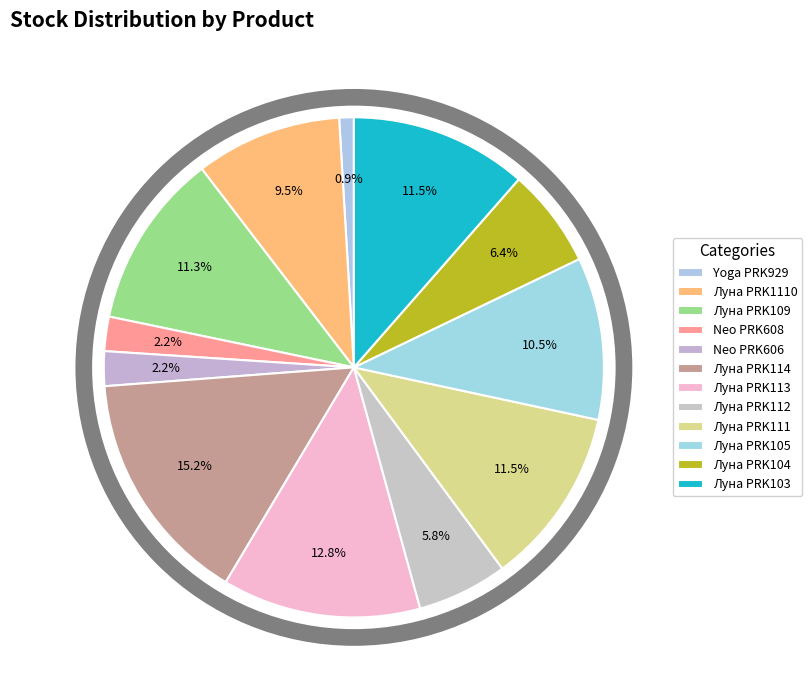

Does Луна PRK111 represent more than half of the total?

No